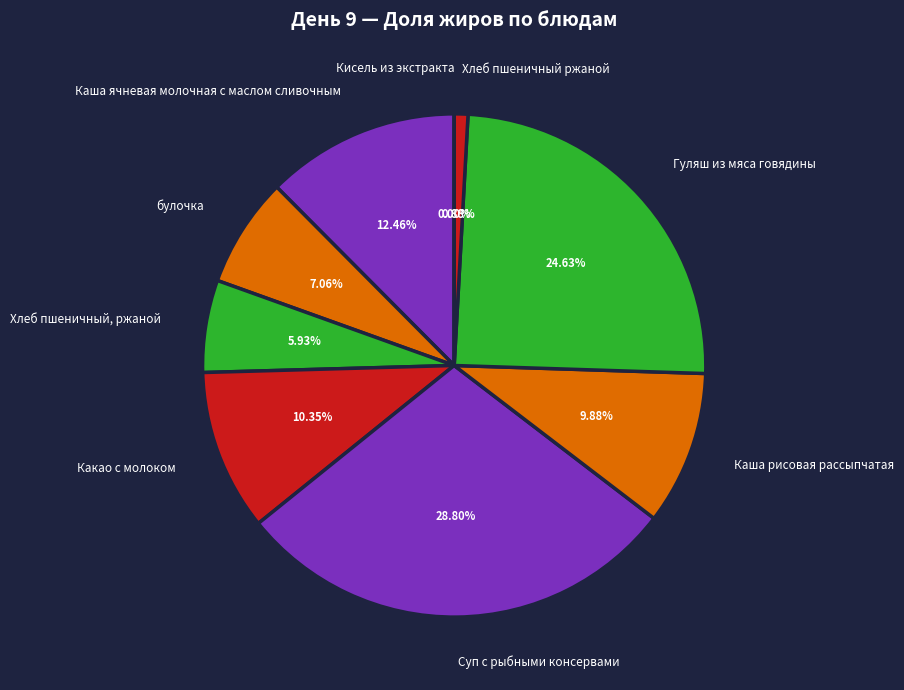

Does булочка represent more than half of the total?

No